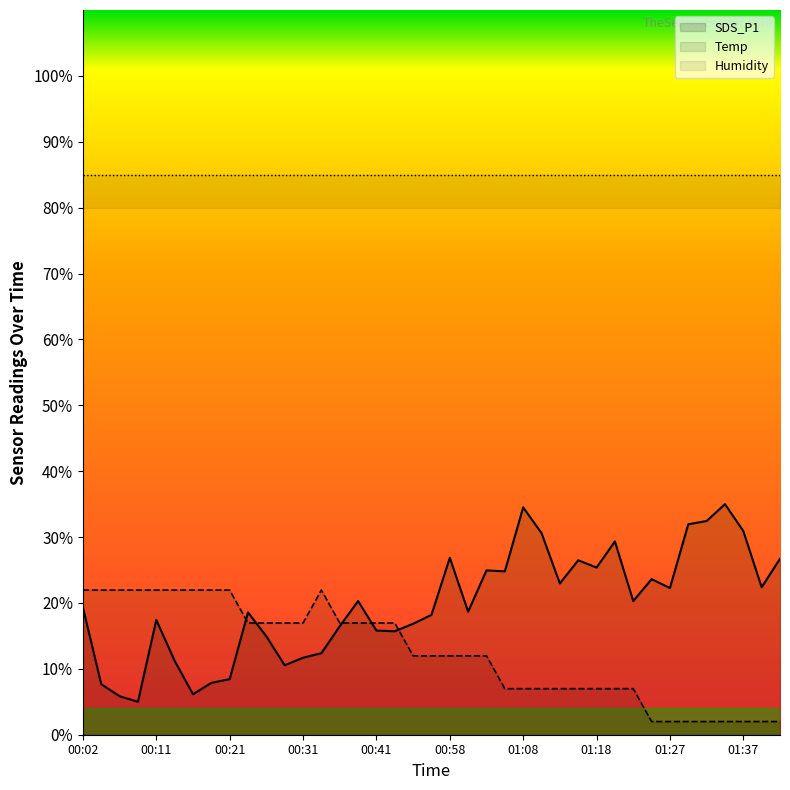

What is the difference between the SDS_P1 values at 01:32 and 00:36?

16.0